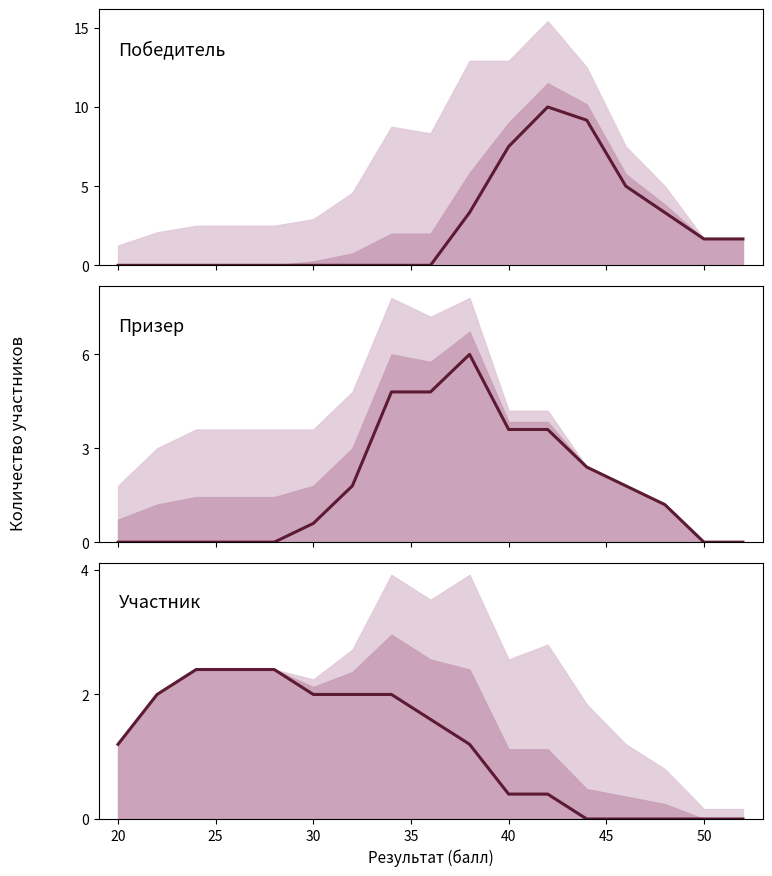

What is the difference between the maximum and minimum values in the Призер series?

6.0